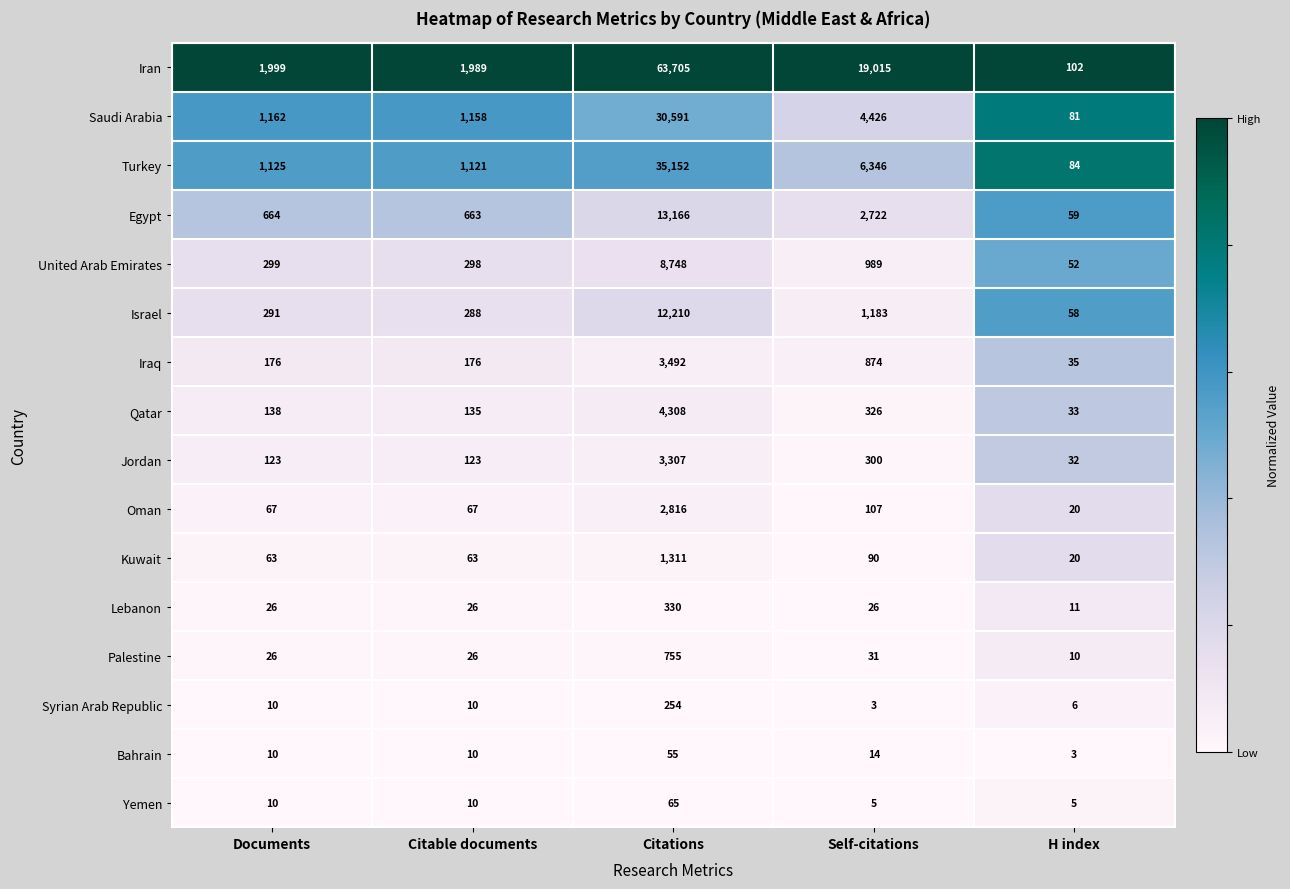

At which label is Iraq closest to 1763?

Self-citations